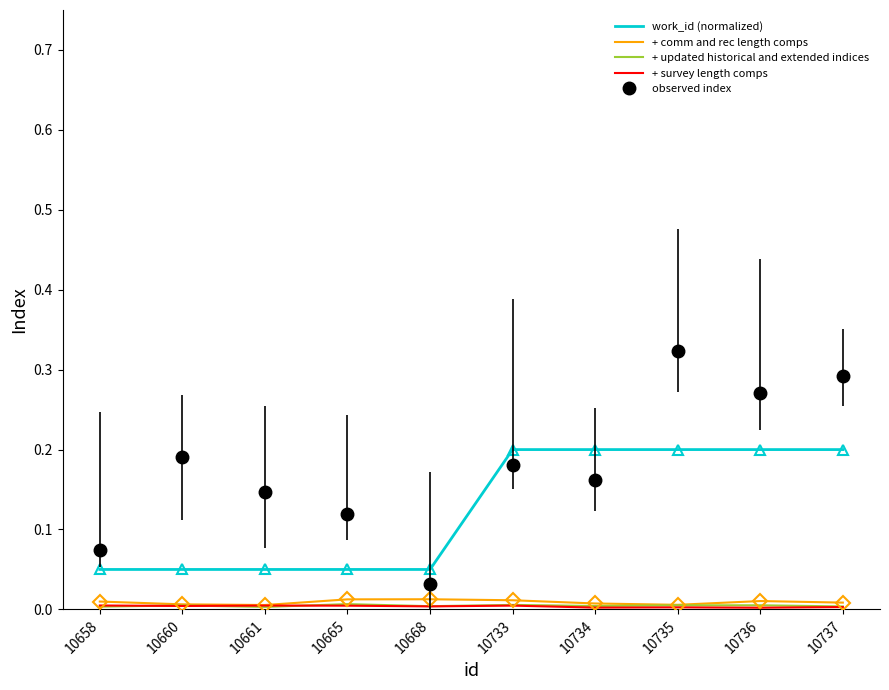

Is it true that work_id (normalized) equals 0.1 at 10734?

False